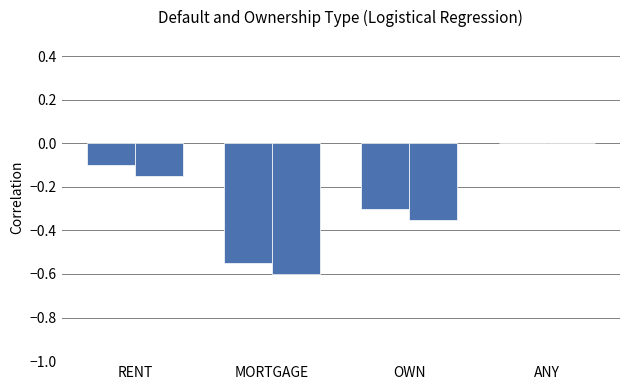

What is the minimum value shown in the chart?

-0.6